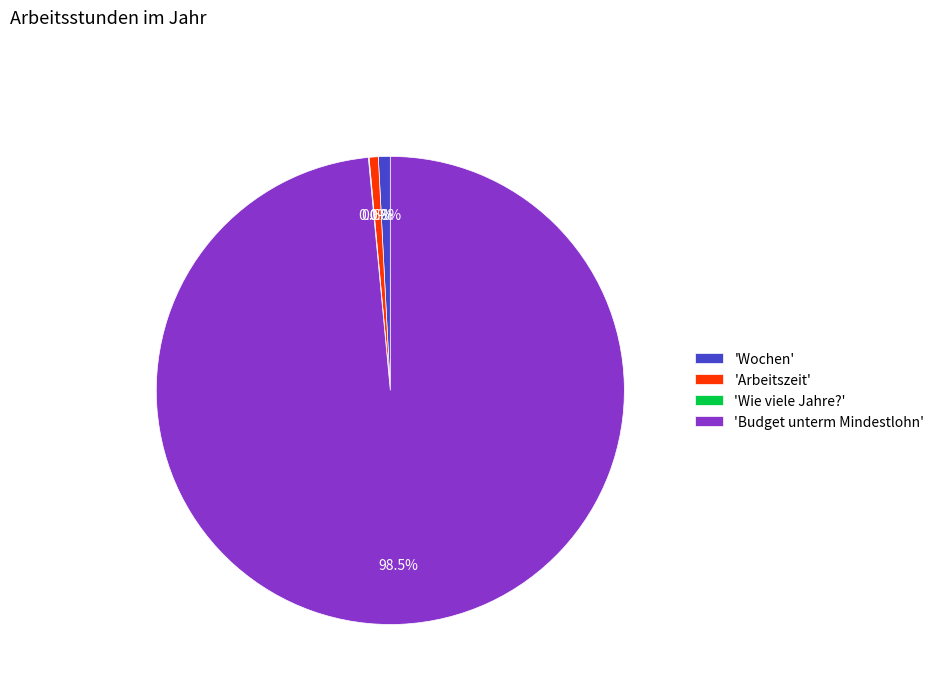

What is the largest slice in the pie chart?

'Budget unterm Mindestlohn'